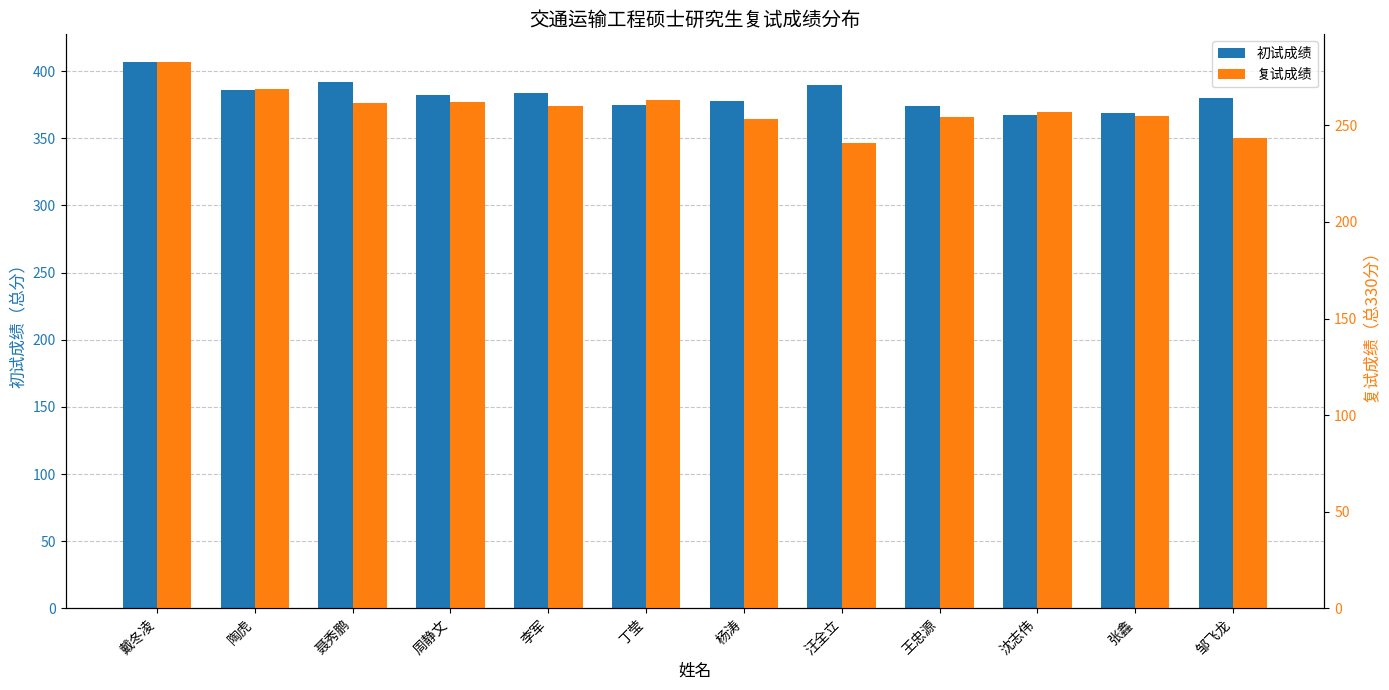

Does the chart contain any negative values?

No